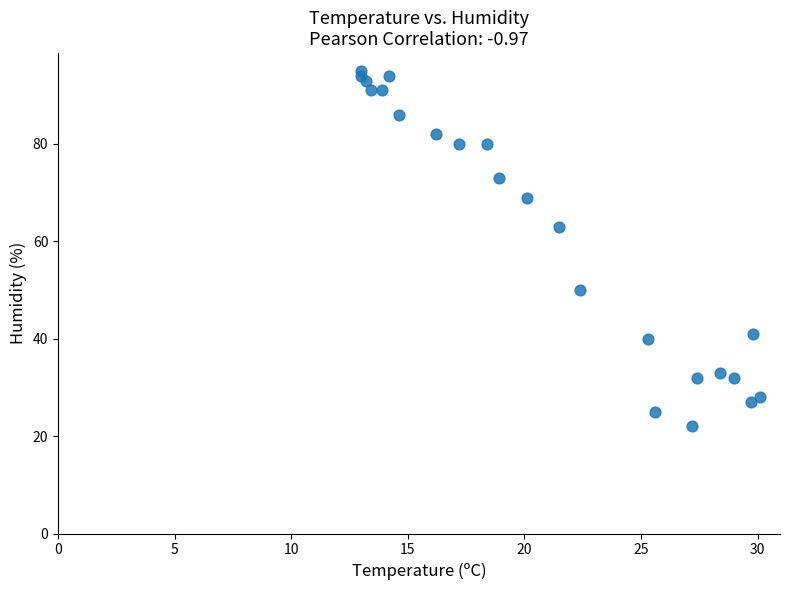

What Y value in the scatter plot is closest to 58?

63